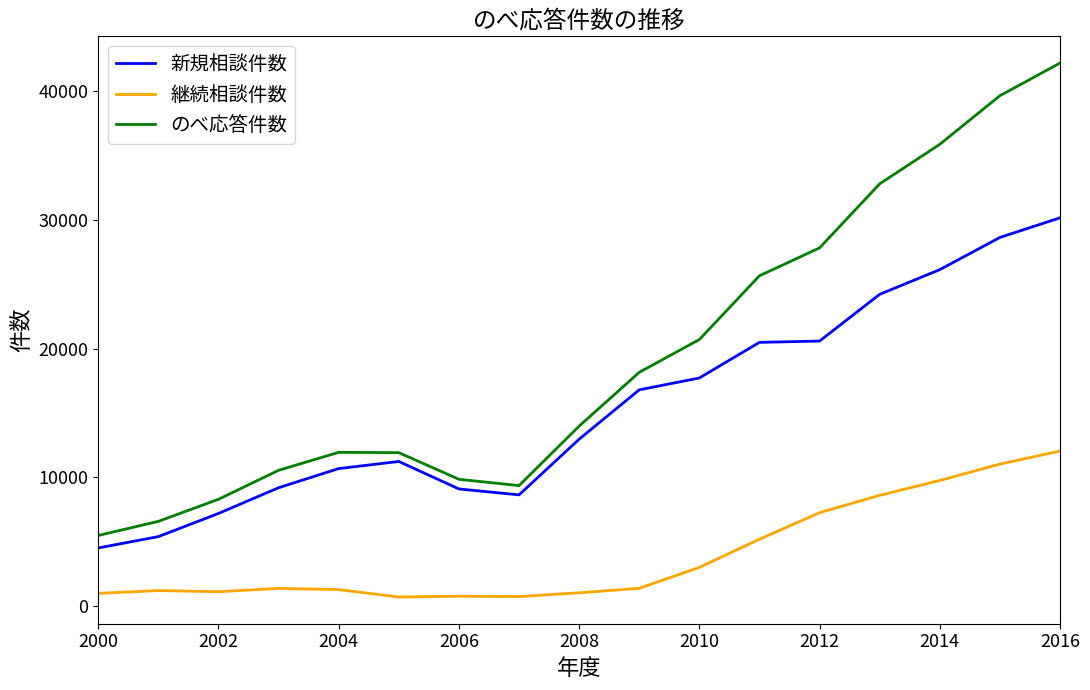

What is the smallest value displayed?

685